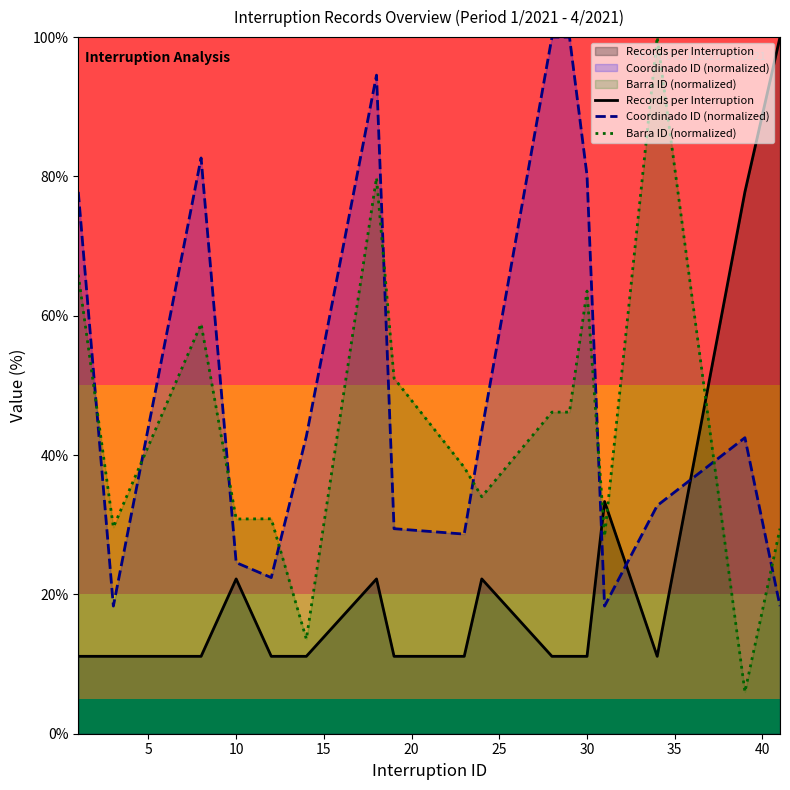

Which series has the largest range (max minus min)?

Barra ID (normalized)